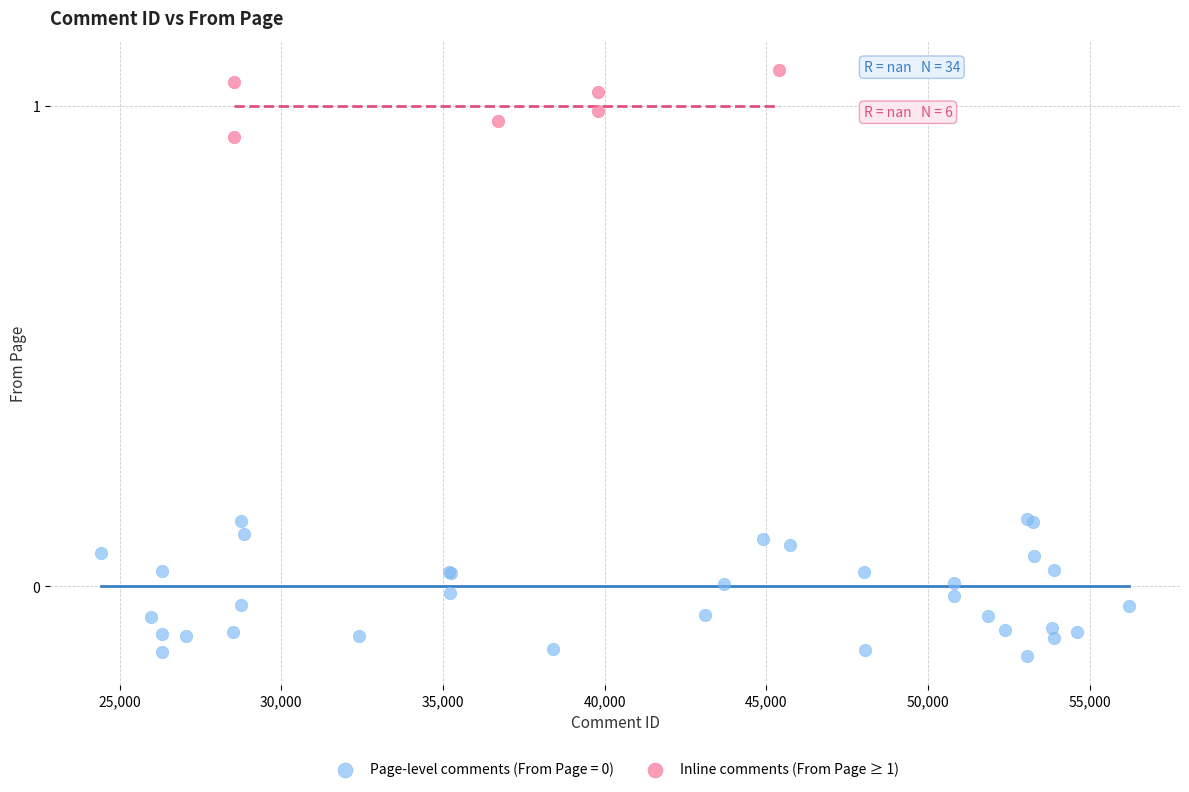

Which series reaches the maximum Y coordinate?

Inline comments (From Page ≥ 1)